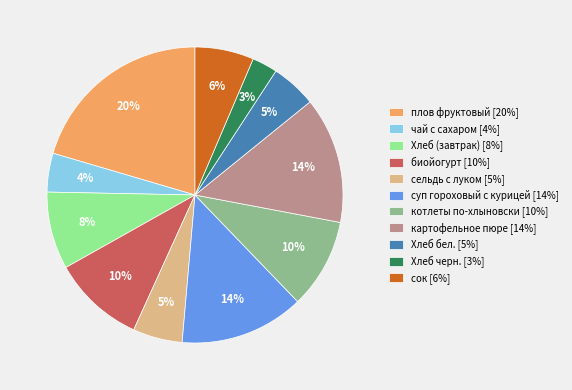

Which slice is the largest?

плов фруктовый